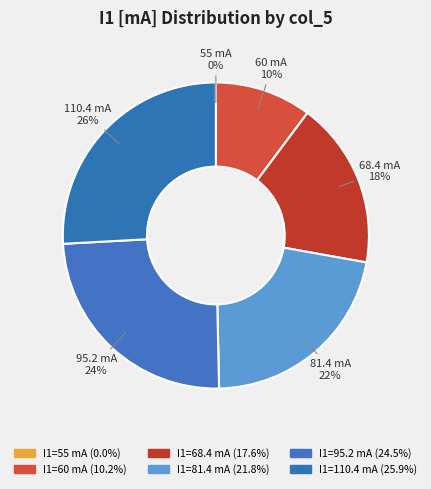

How many segments does this pie chart have?

6